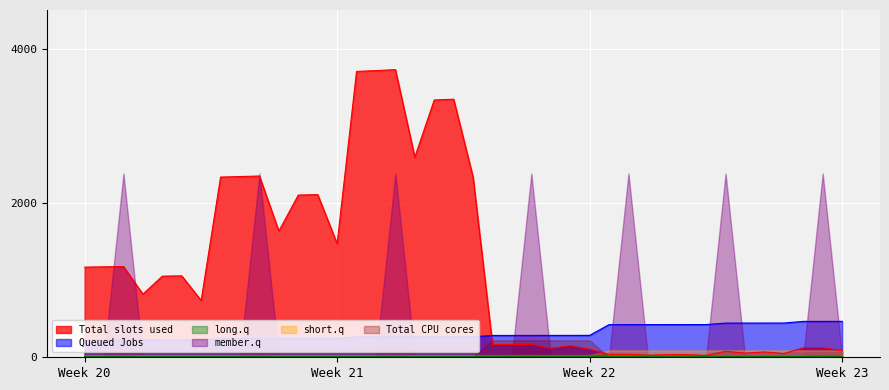

Which series has the largest range (max minus min)?

Total slots used